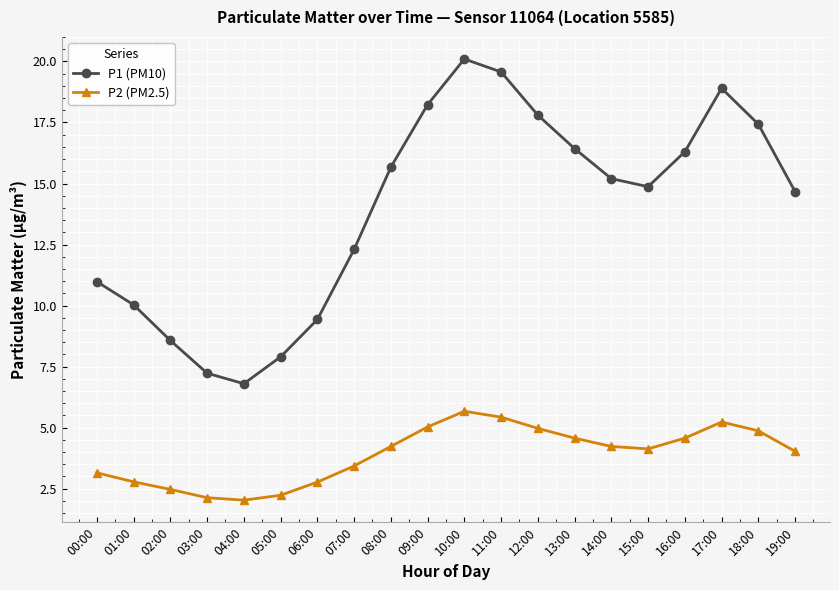

What is the approximate value of P1 (PM10) at 16:00?

16.3